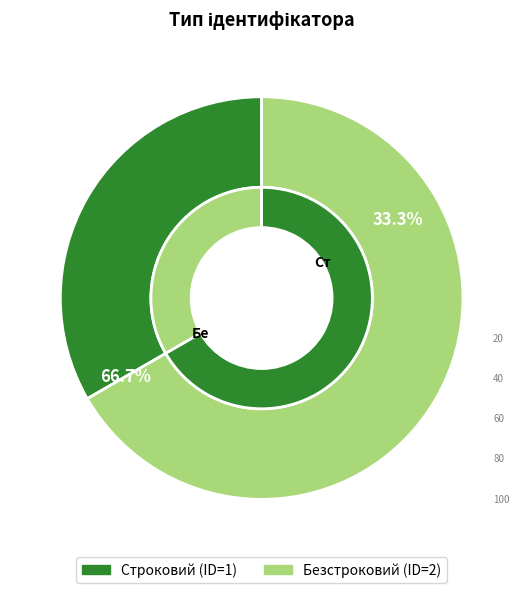

Is Строковий the majority of the pie?

No